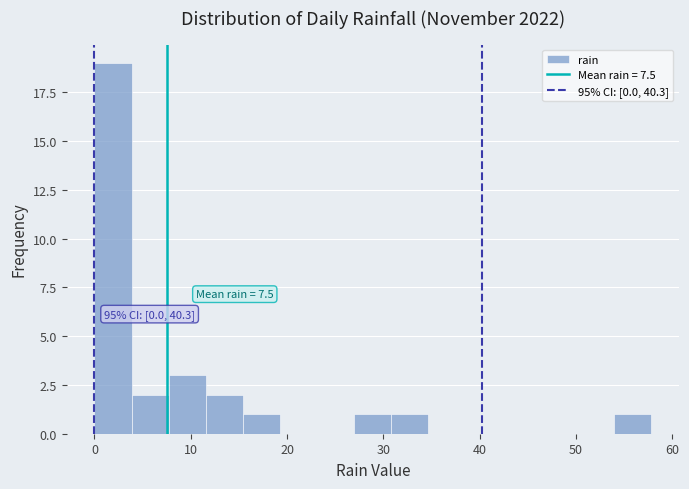

Read against the x-axis, roughly where is the centre of the tallest bar?

2